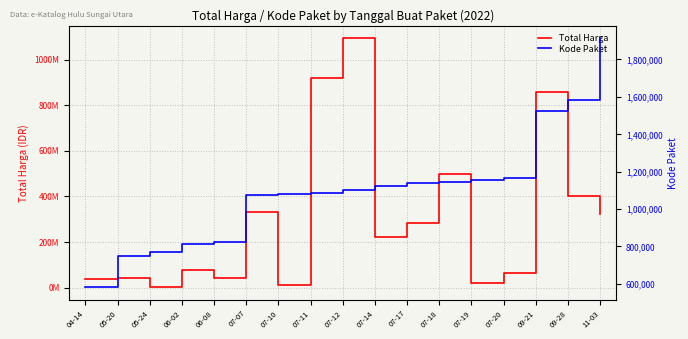

True or false: Total Harga and Kode Paket intersect in this chart.

False